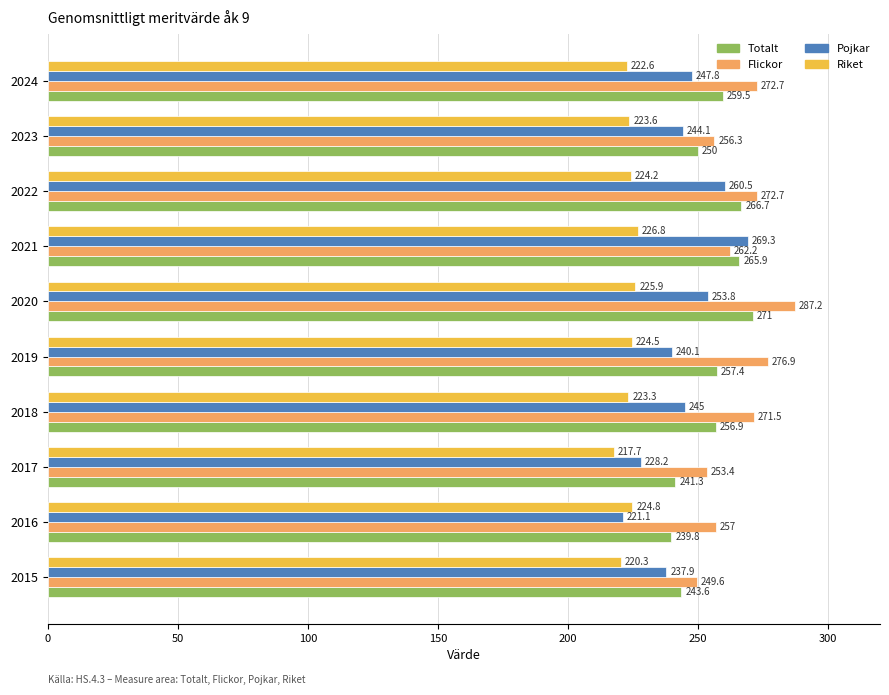

Which series has the widest spread of values?

Pojkar